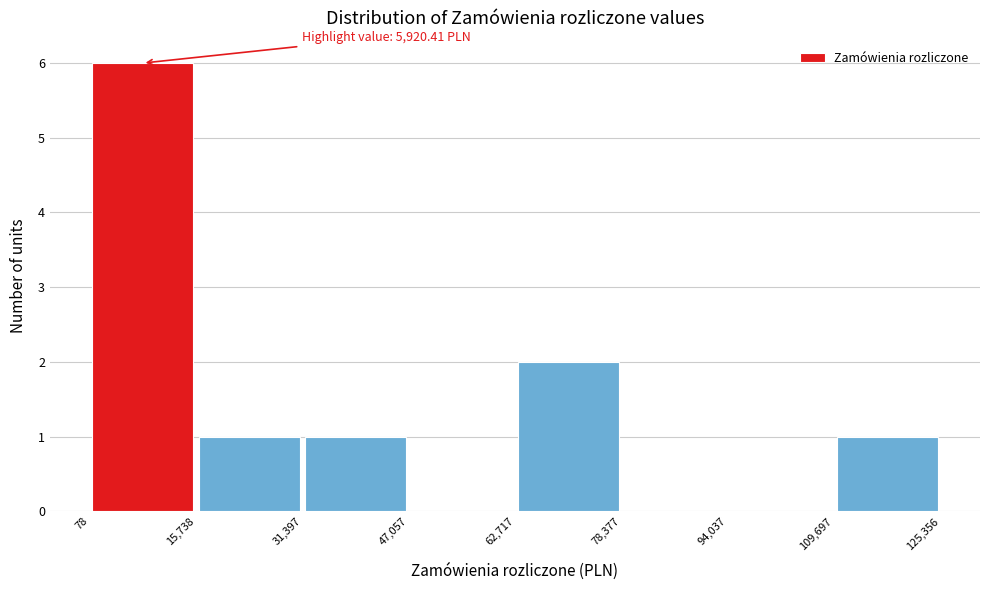

Which range on the x-axis has the tallest bar?

78 to 15,738